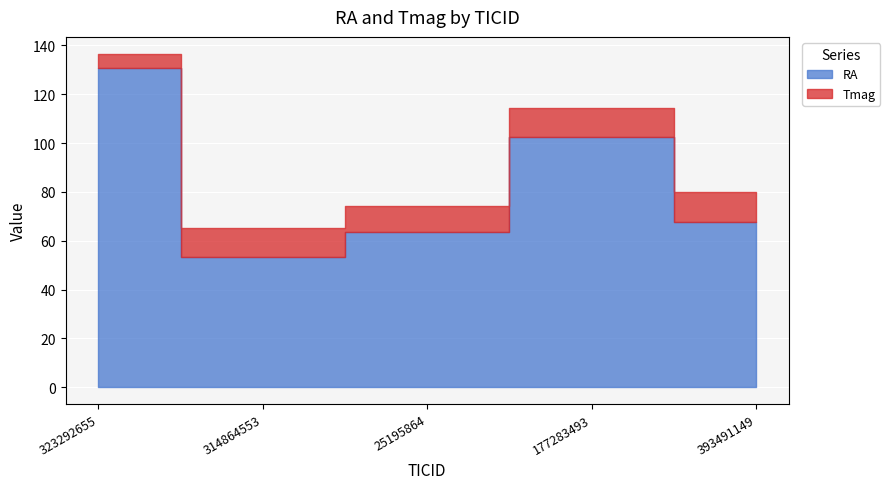

What is the sum of all RA values?

417.8